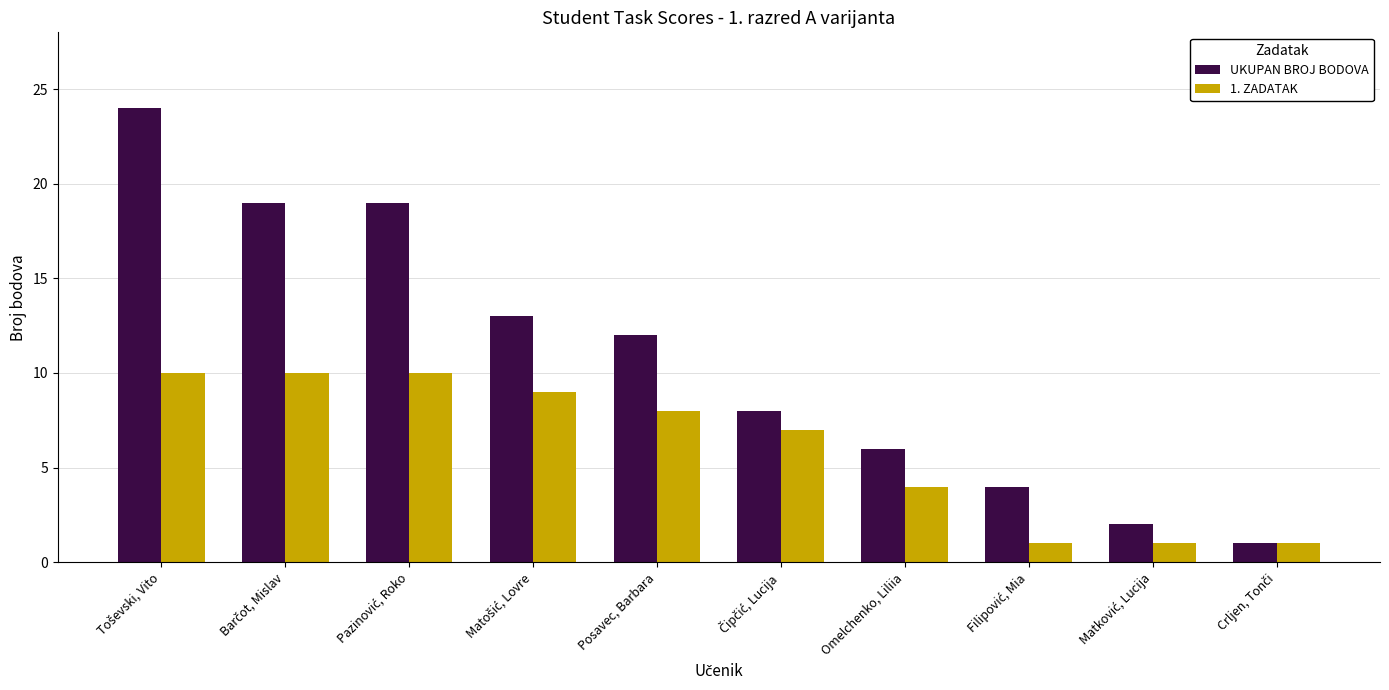

List the series in order of their peak value, highest first.

UKUPAN BROJ BODOVA, 1. ZADATAK